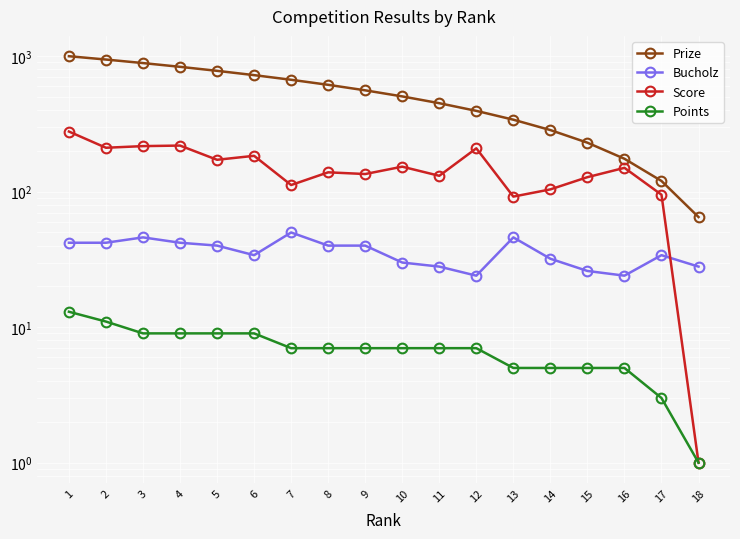

In Bucholz, how many points are lower than both neighbors (excluding endpoints)?

3